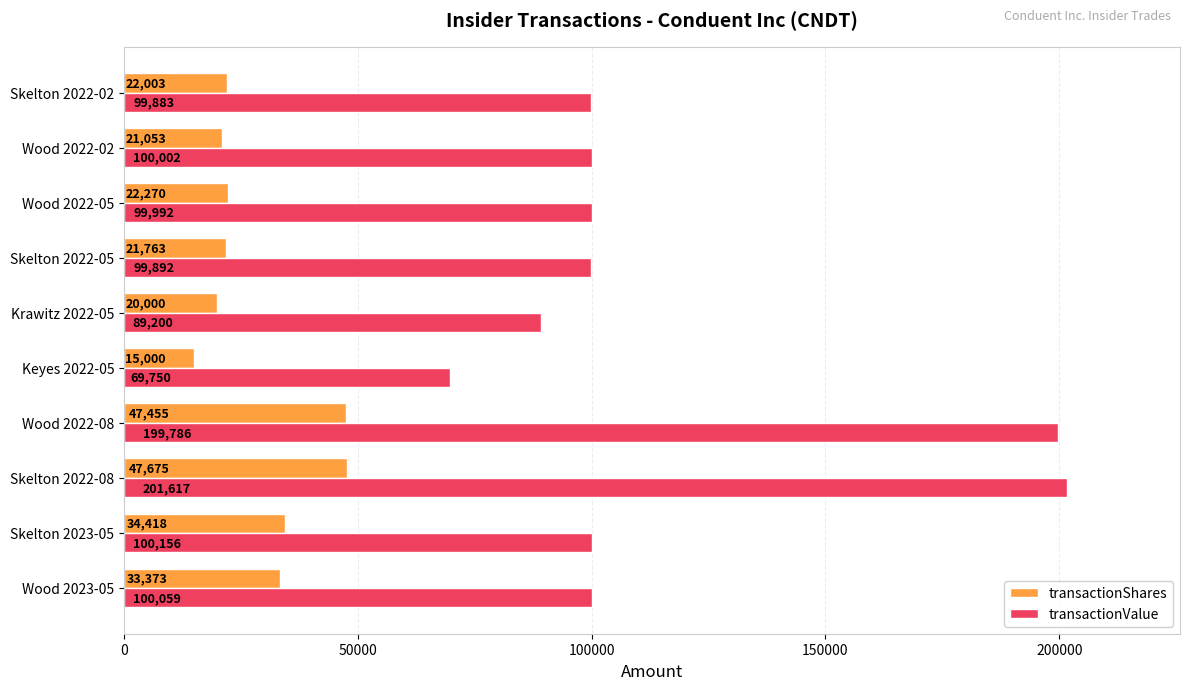

What is the total value across all series at Skelton 2022-02?

121886